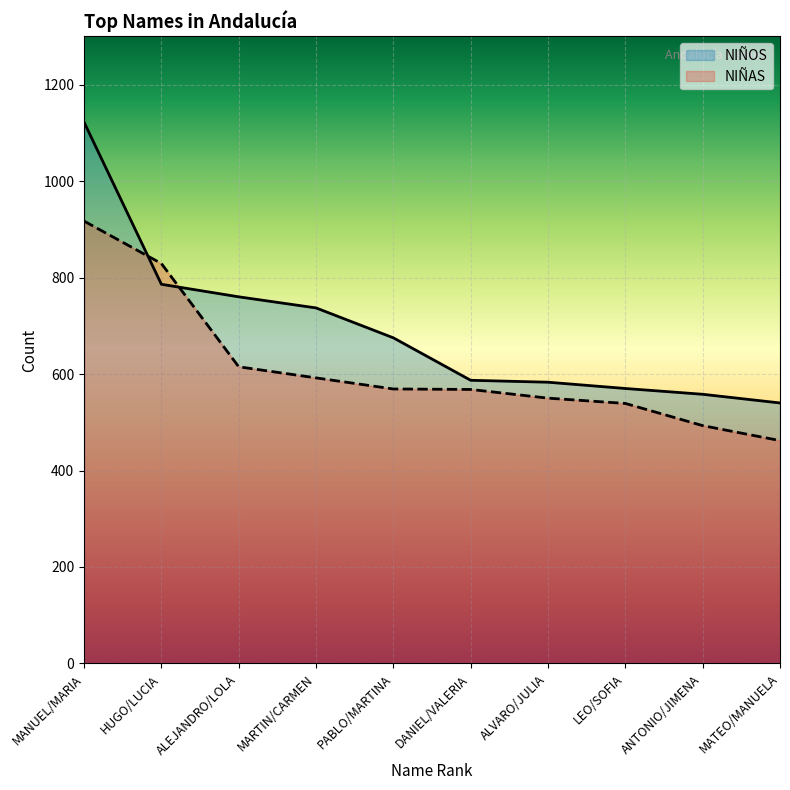

Which category has the highest value in the NIÑOS series?

MANUEL/MARIA